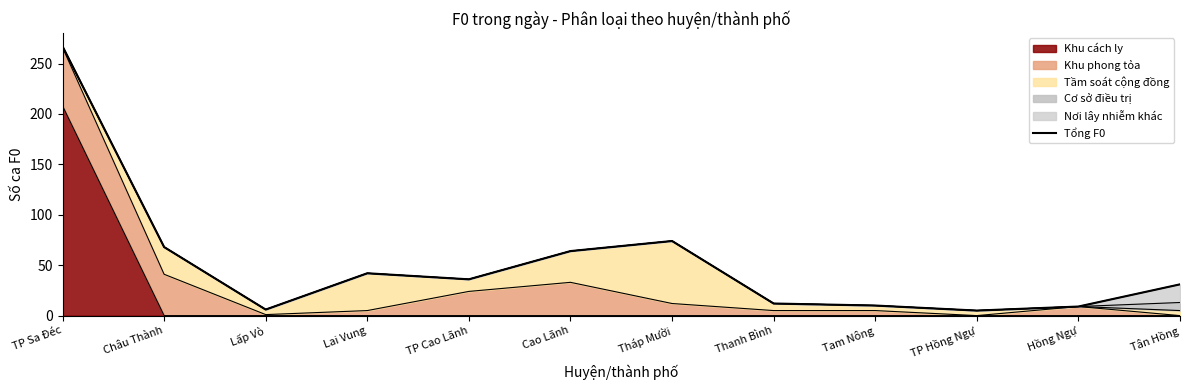

Is it true that the value at Tam Nông is 5?

False